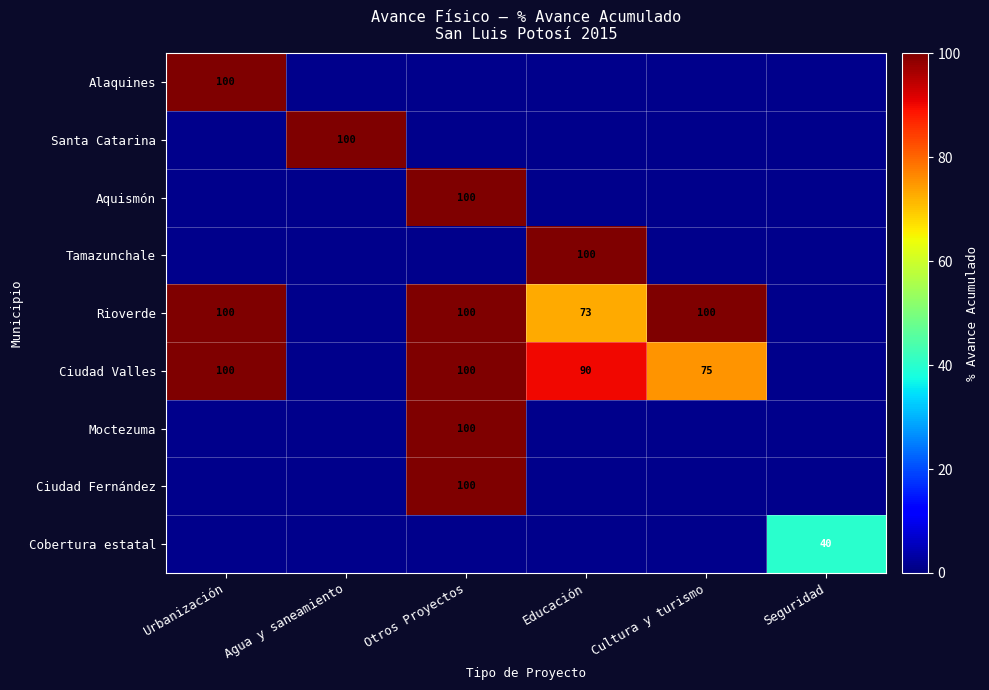

True or false: Moctezuma has a value of 100 at Otros Proyectos.

True